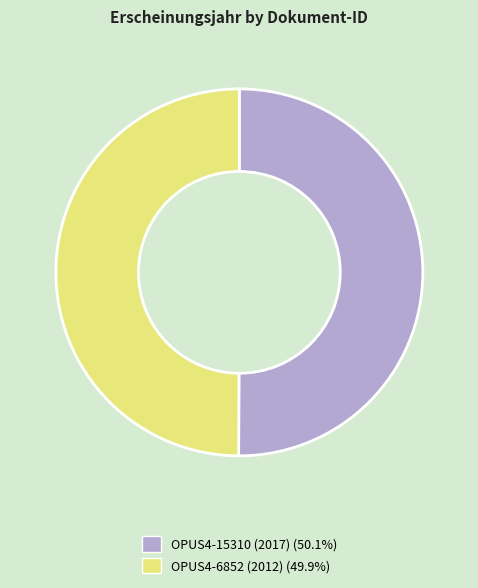

What is the ratio of the value at OPUS4-6852 (2012) to the value at OPUS4-15310 (2017)?

1.0